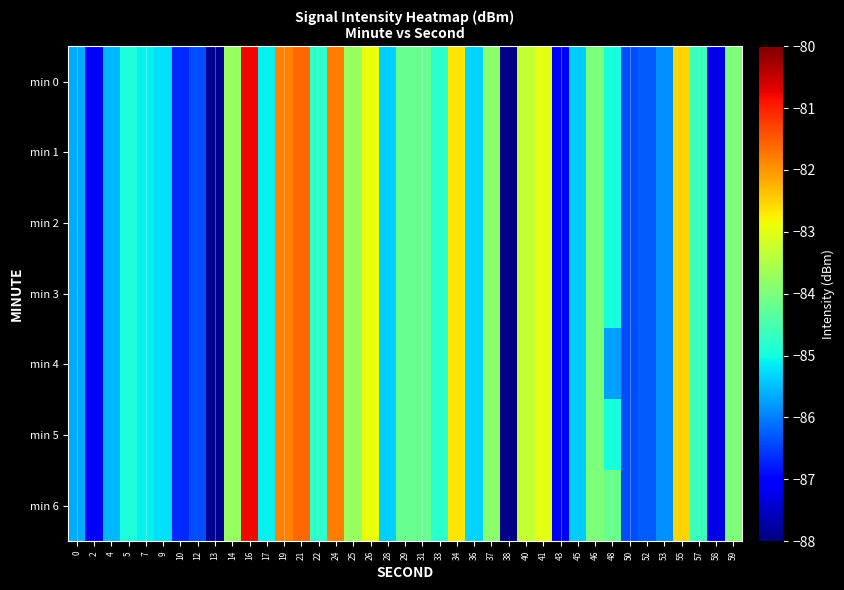

Which series has the largest total across all categories?

min 6